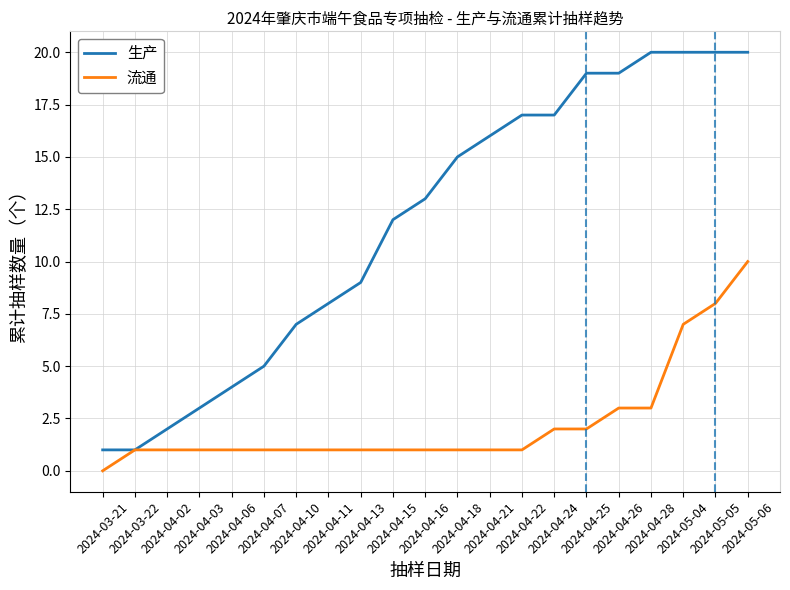

Rank the series by their maximum value, from lowest to highest.

流通, 生产